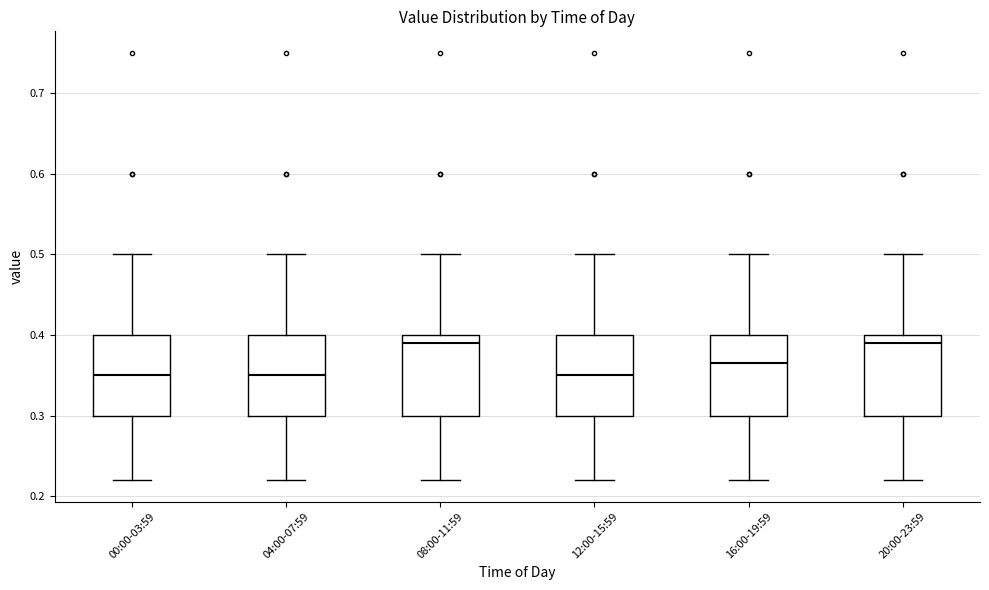

Reading left to right, transcribe this box plot: for each box, give where its median line is, the range the box spans, and where its two whiskers end, as read against the y-axis. The values are not printed on the chart, so give them approximately, as read against the axis.

00:00-03:59: median 0.35, box 0.30 to 0.40, whiskers 0.22 to 0.50
04:00-07:59: median 0.35, box 0.30 to 0.40, whiskers 0.22 to 0.50
08:00-11:59: median 0.39, box 0.30 to 0.40, whiskers 0.22 to 0.50
12:00-15:59: median 0.35, box 0.30 to 0.40, whiskers 0.22 to 0.50
16:00-19:59: median 0.37, box 0.30 to 0.40, whiskers 0.22 to 0.50
20:00-23:59: median 0.39, box 0.30 to 0.40, whiskers 0.22 to 0.50